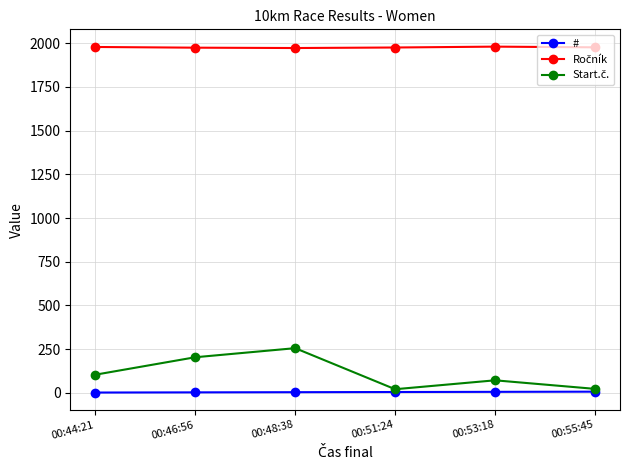

Does the chart display data point markers on the line(s)?

Yes